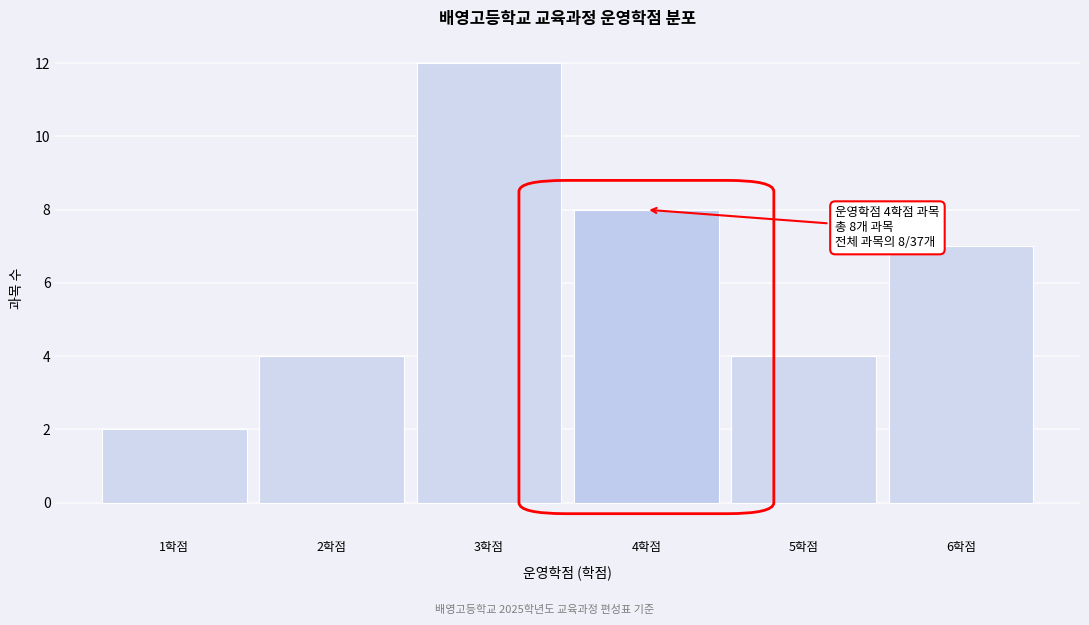

Which range on the x-axis has the tallest bar?

2.5 to 3.5